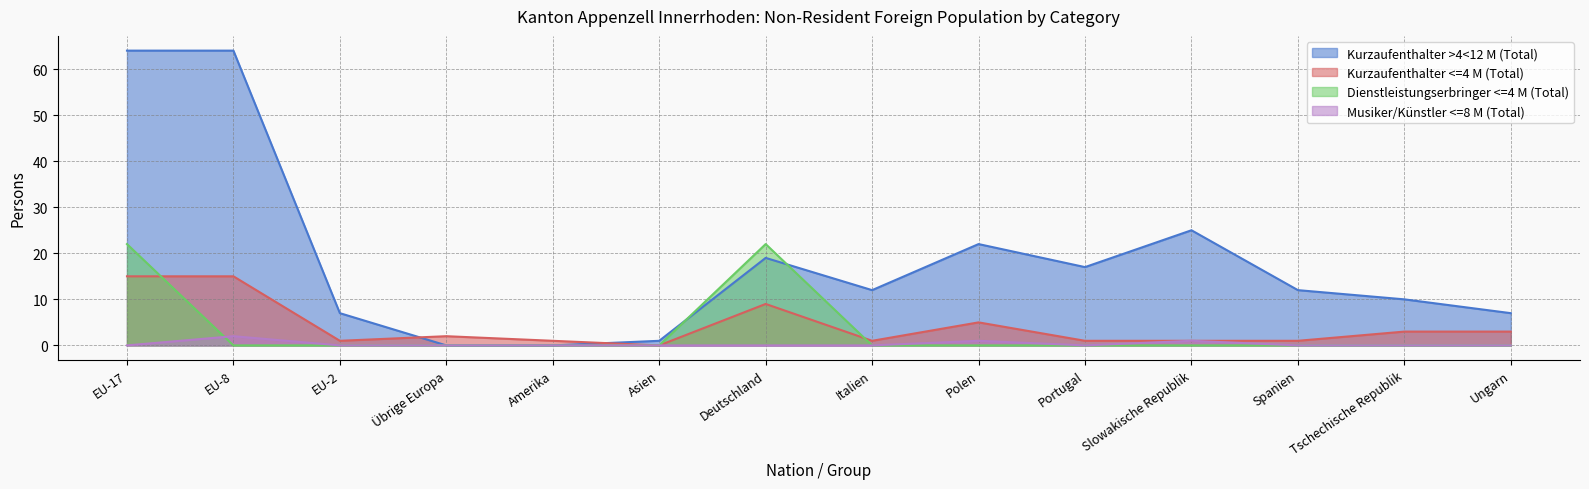

Reading left to right, what are all the values shown in this chart?

Kurzaufenthalter >4<12 M (Total): 64	64	7	0	0	1	19	12	22	17	25	12	10	7
Kurzaufenthalter <=4 M (Total): 15	15	1	2	1	0	9	1	5	1	1	1	3	3
Dienstleistungserbringer <=4 M (Total): 22	0	0	0	0	0	22	0	0	0	0	0	0	0
Musiker/Künstler <=8 M (Total): 0	2	0	0	0	0	0	0	1	0	1	0	0	0